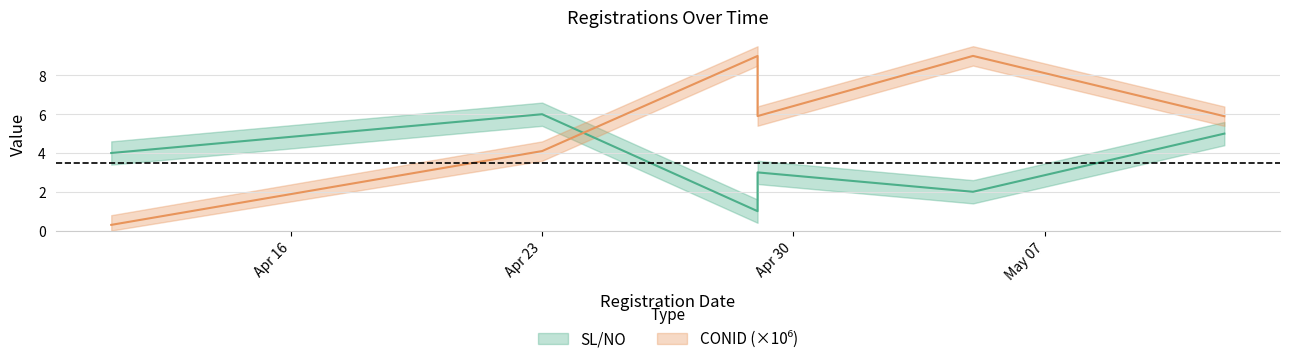

What is the difference between the CONID values at 2025-05-05 and 2025-04-23?

4.9